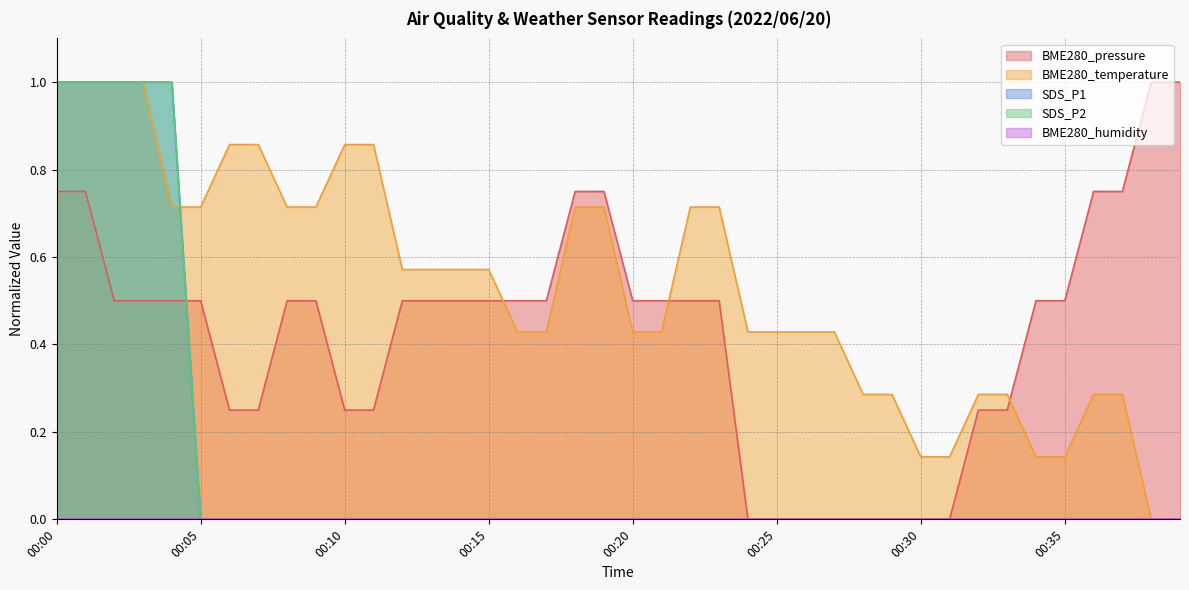

At which category does the chart reach its peak across all series?

00:38